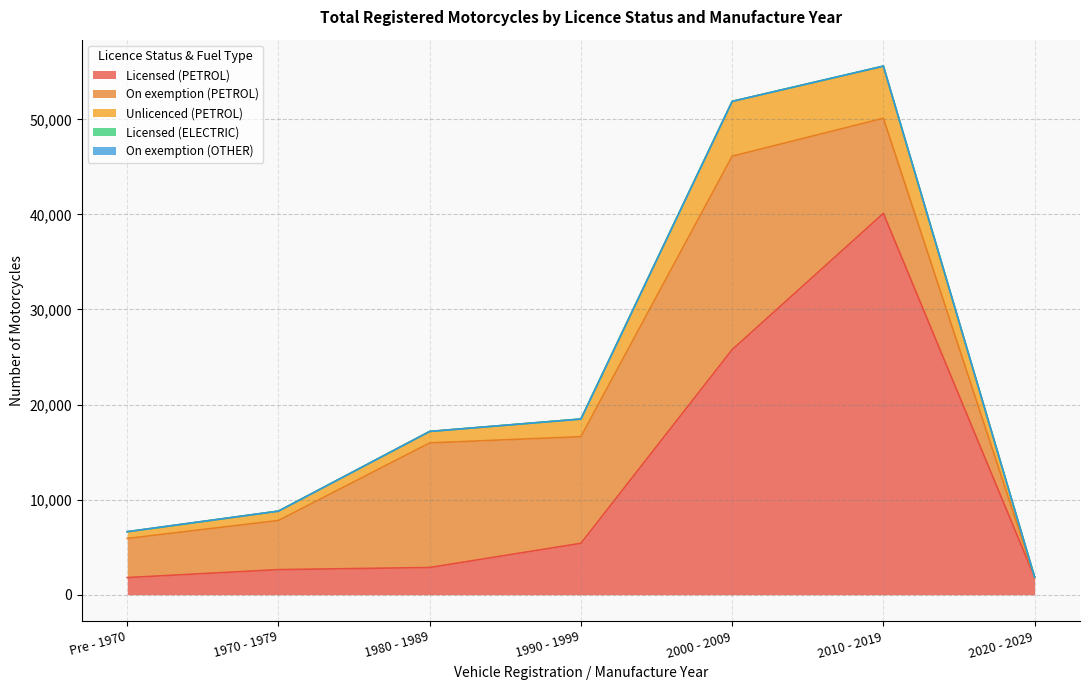

How many lines are shown in the chart?

5